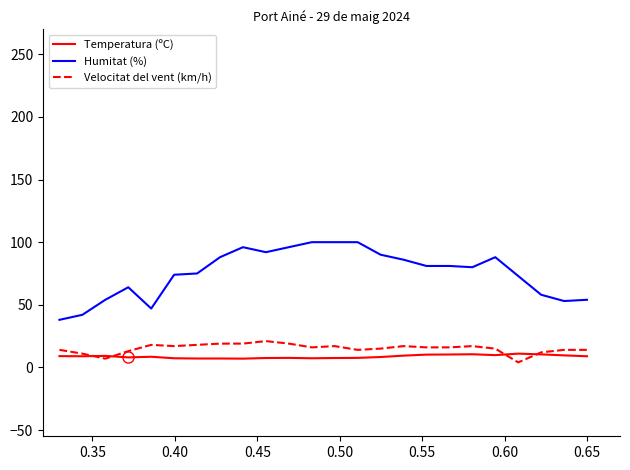

True or false: Humitat (%) and Temperatura (ºC) cross at least once.

False